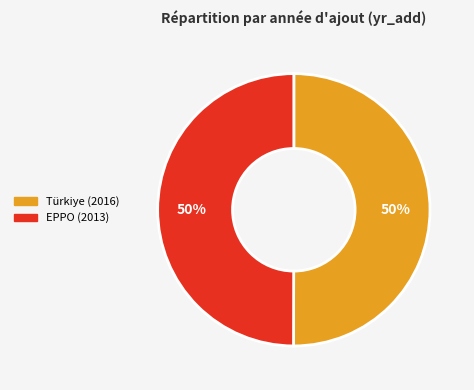

How many segments does this pie chart have?

2